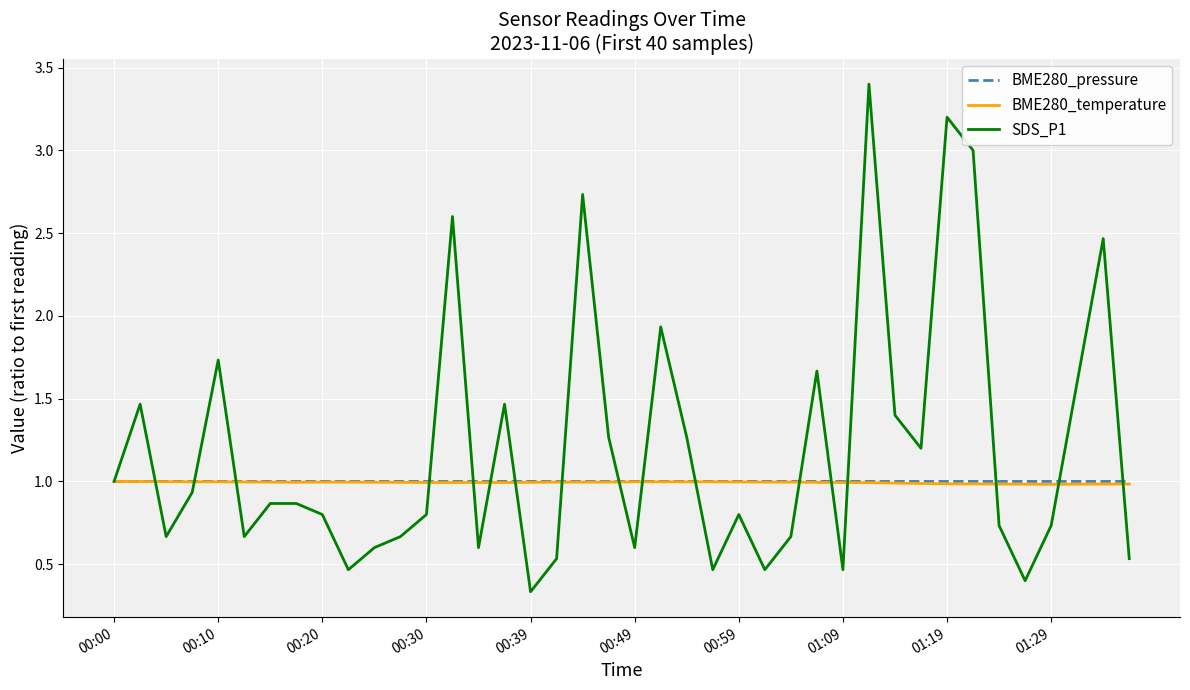

What is the highest value of the BME280_pressure series?

1.0